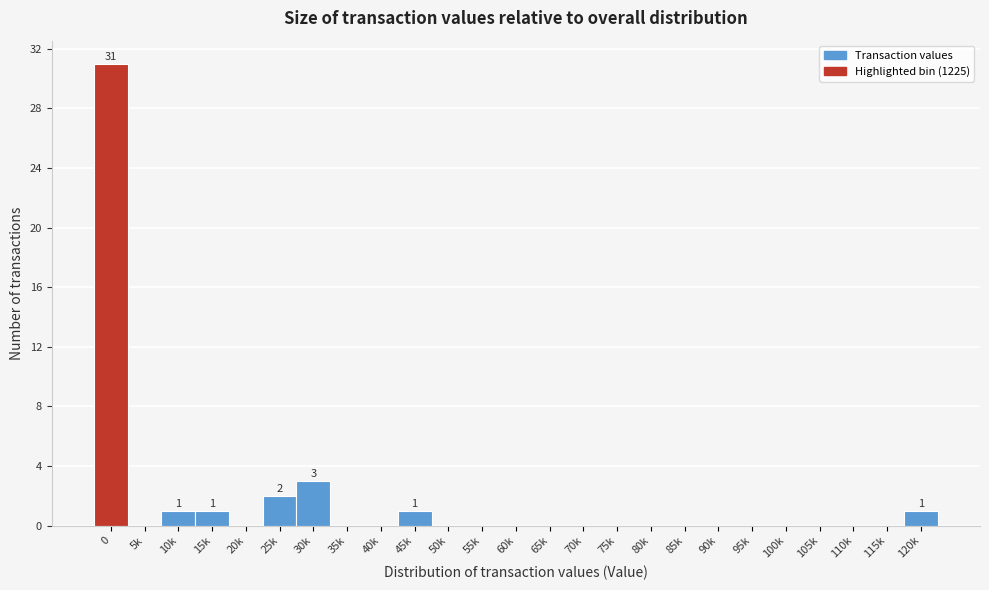

Reading left to right, extract all data points from this chart.

0=31	5k=0	10k=1	15k=1	20k=0	25k=2	30k=3	35k=0	40k=0	45k=1	50k=0	55k=0	60k=0	65k=0	70k=0	75k=0	80k=0	85k=0	90k=0	95k=0	100k=0	105k=0	110k=0	115k=0	120k=1